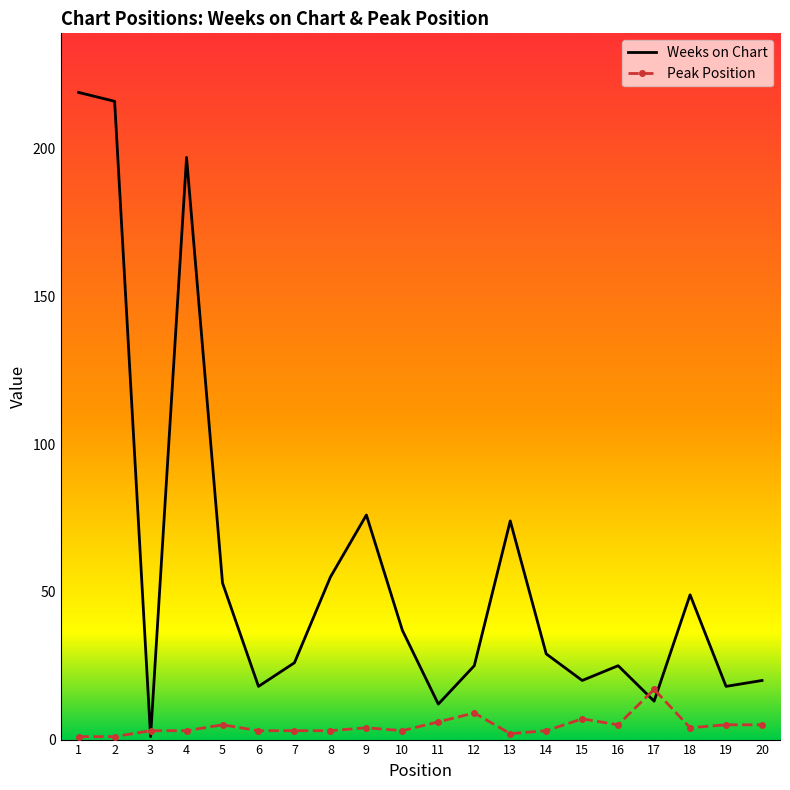

The value of Weeks on Chart at 5 is 53. True or false?

True